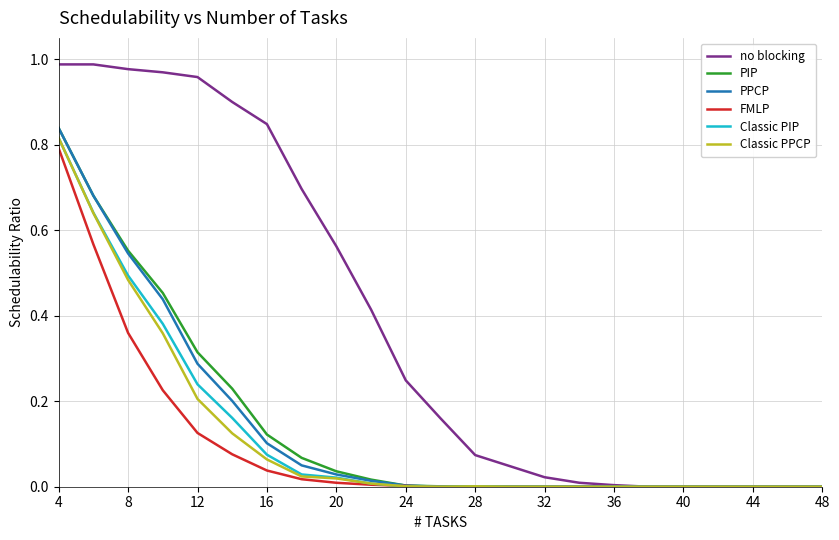

Which series has the largest range (max minus min)?

no blocking